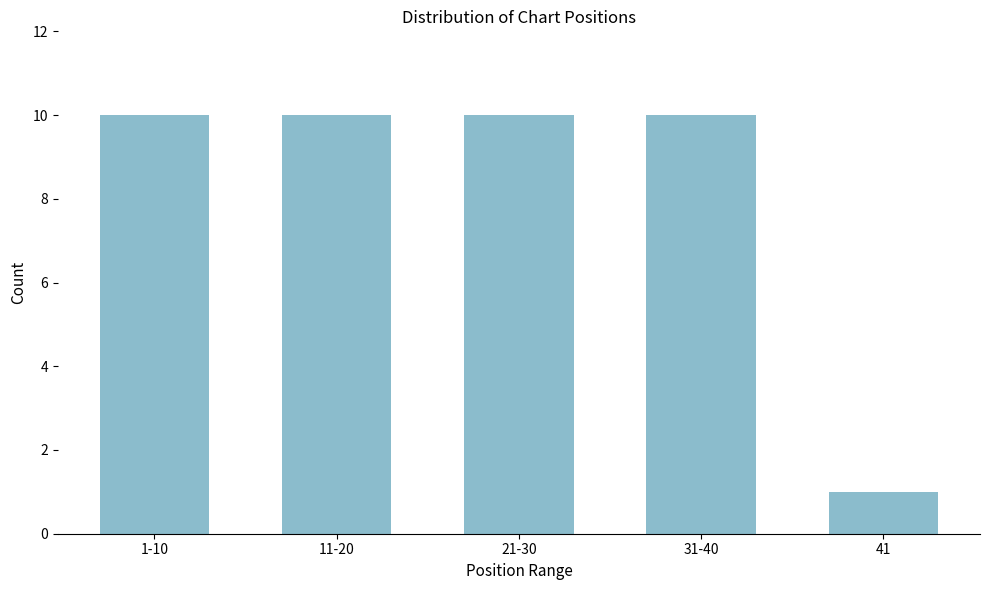

Reading left to right, transcribe all the data shown in this chart.

10	10	10	10	1